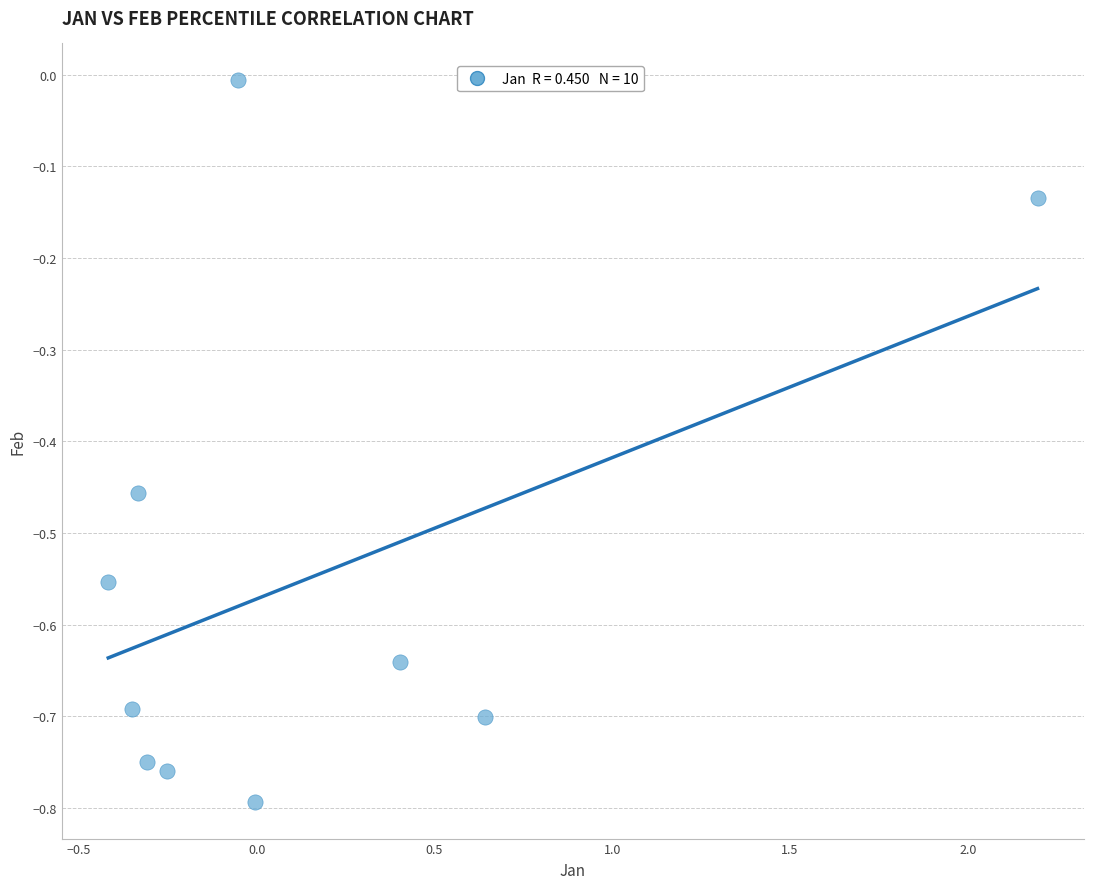

What is the range of X values (max minus min)?

2.6